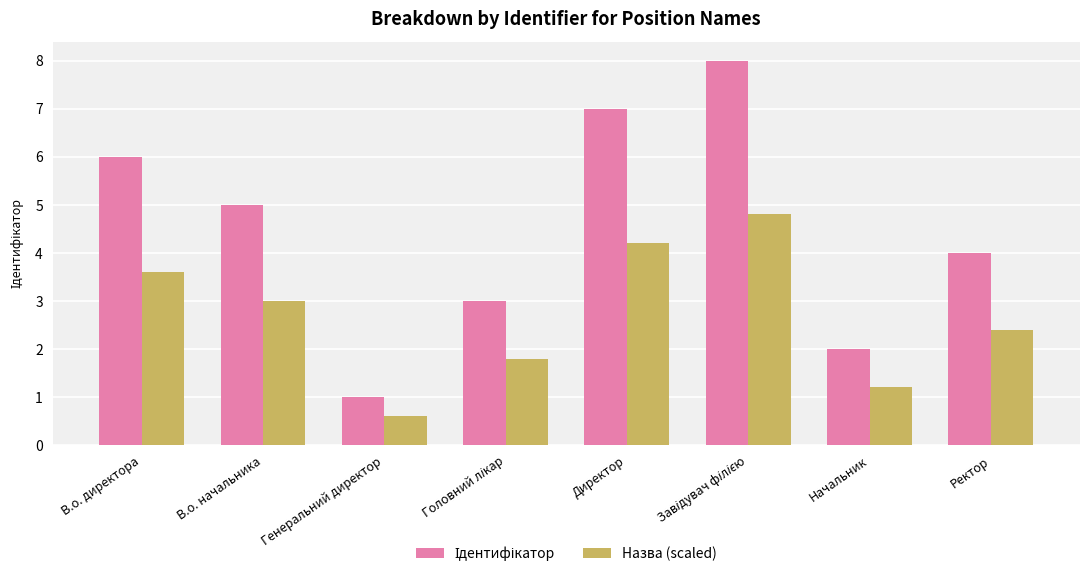

Which label corresponds to the smallest value in the chart?

Генеральний директор